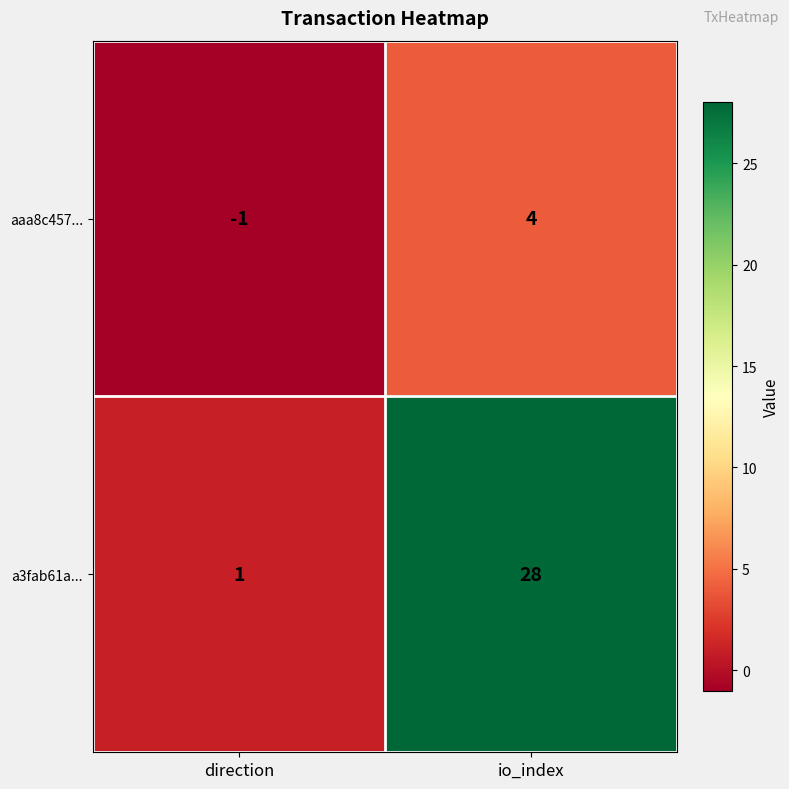

Rank the series by their average value, from lowest to highest.

aaa8c457..., a3fab61a...